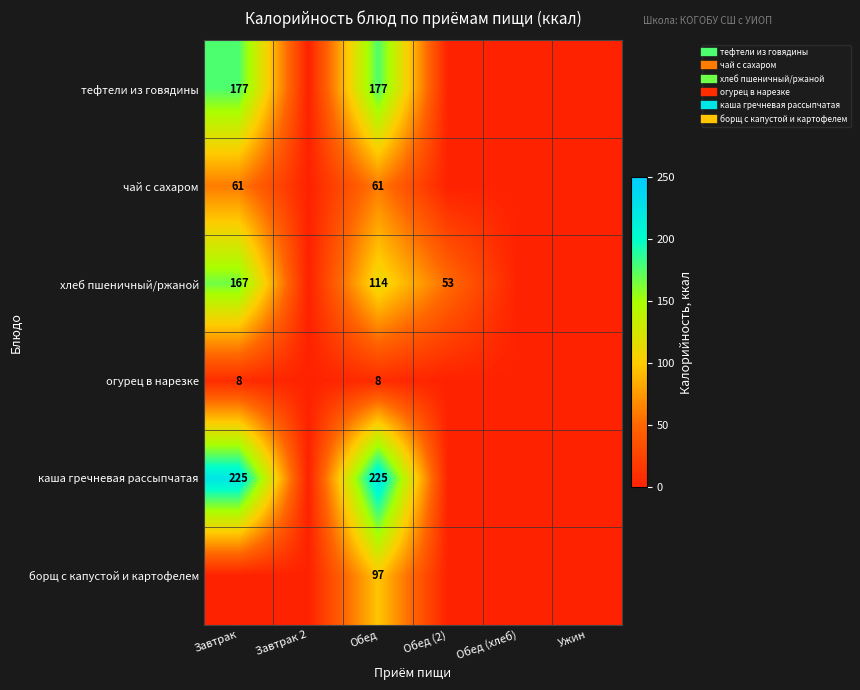

Rank the series at Обед (2) from lowest to highest value.

тефтели из говядины, чай с сахаром, огурец в нарезке, каша гречневая рассыпчатая, борщ с капустой и картофелем, хлеб пшеничный/ржаной